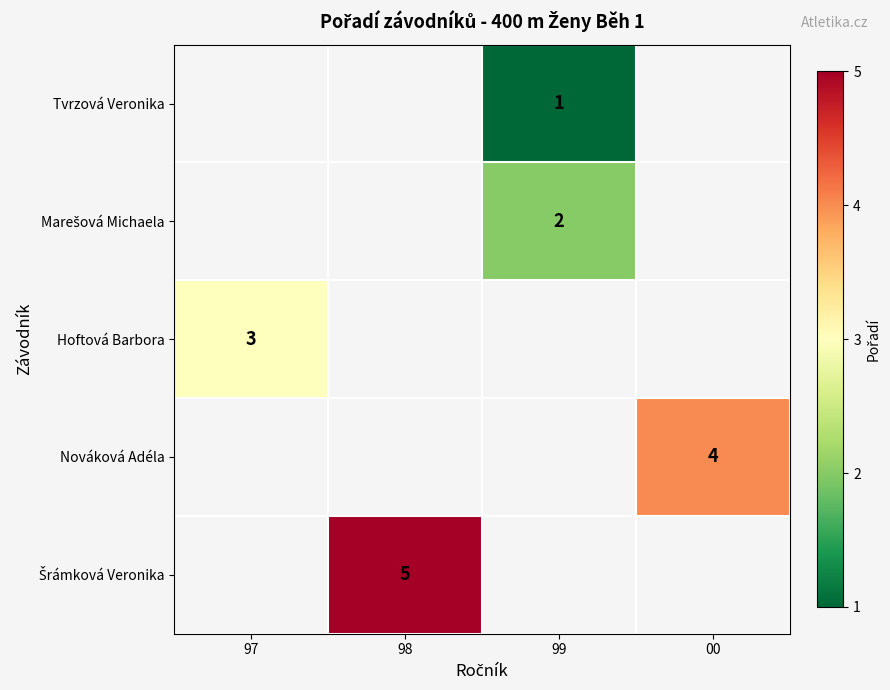

Which has a higher value, 97 or 99?

99